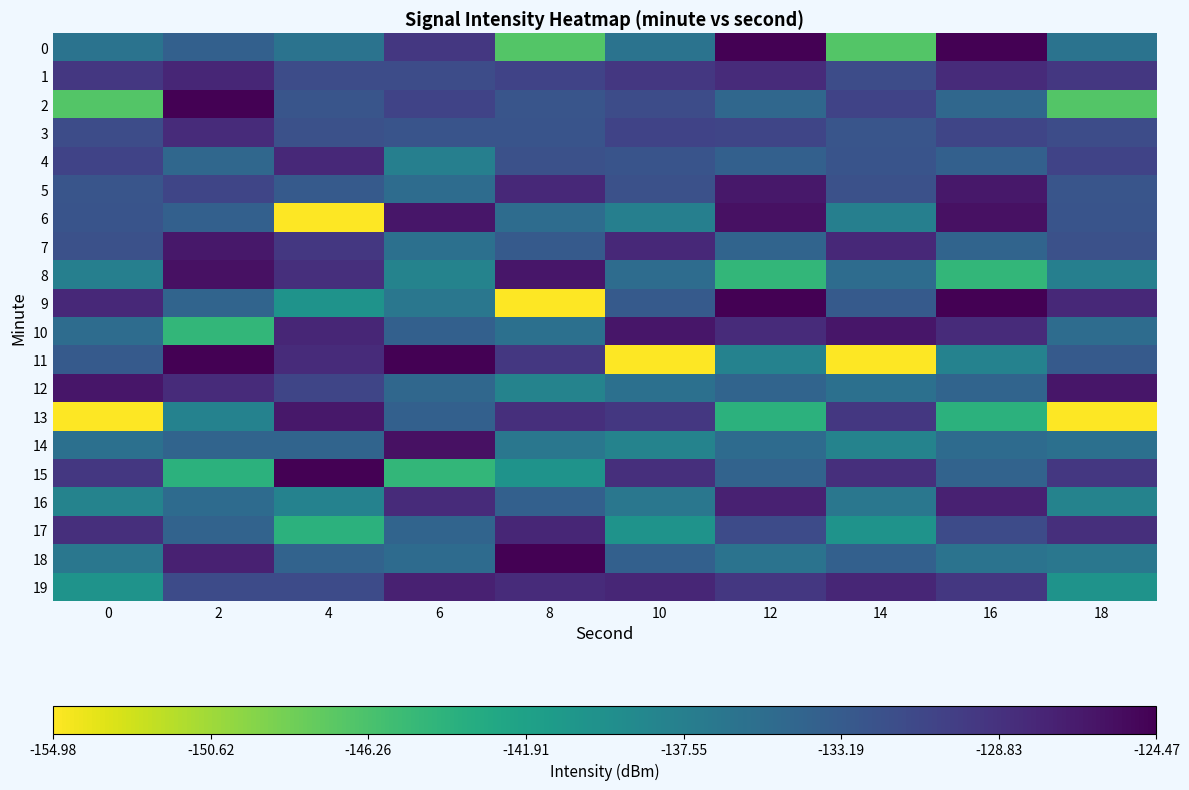

What is the minimum value shown in the chart?

-155.0